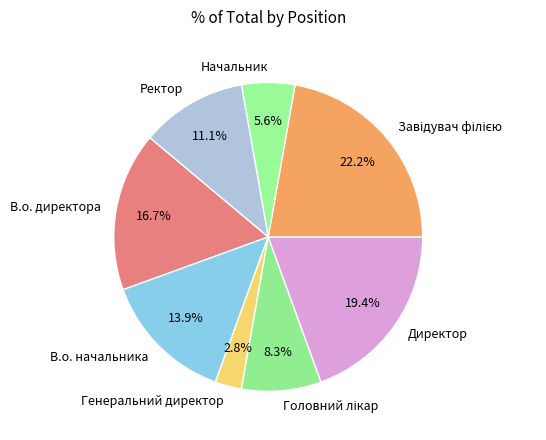

Does Директор represent more than half of the total?

No